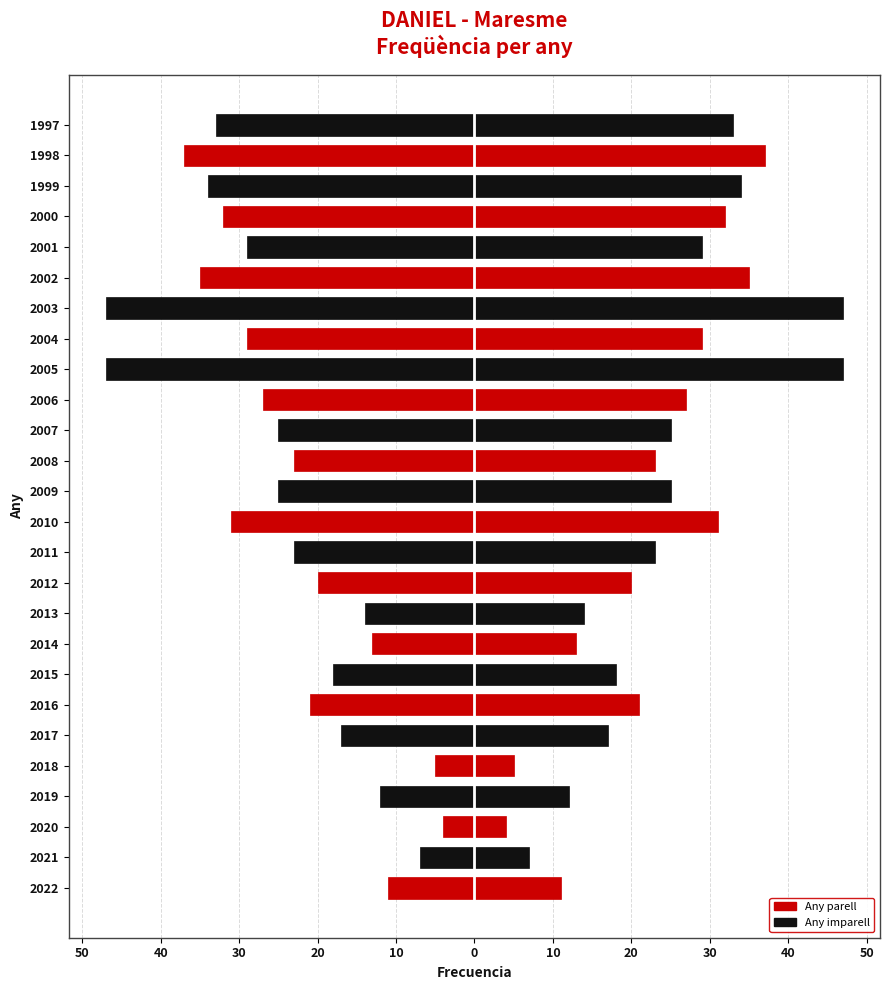

What is the approximate value of Frecuencia (espejo) at 2013?

-14